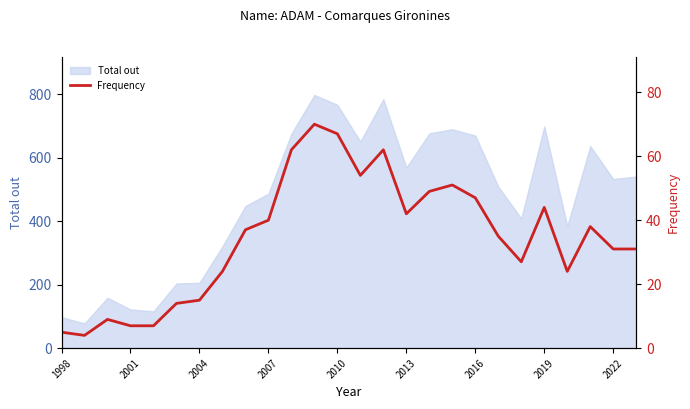

True or false: Total out has a value of 1305 at 2010.

False